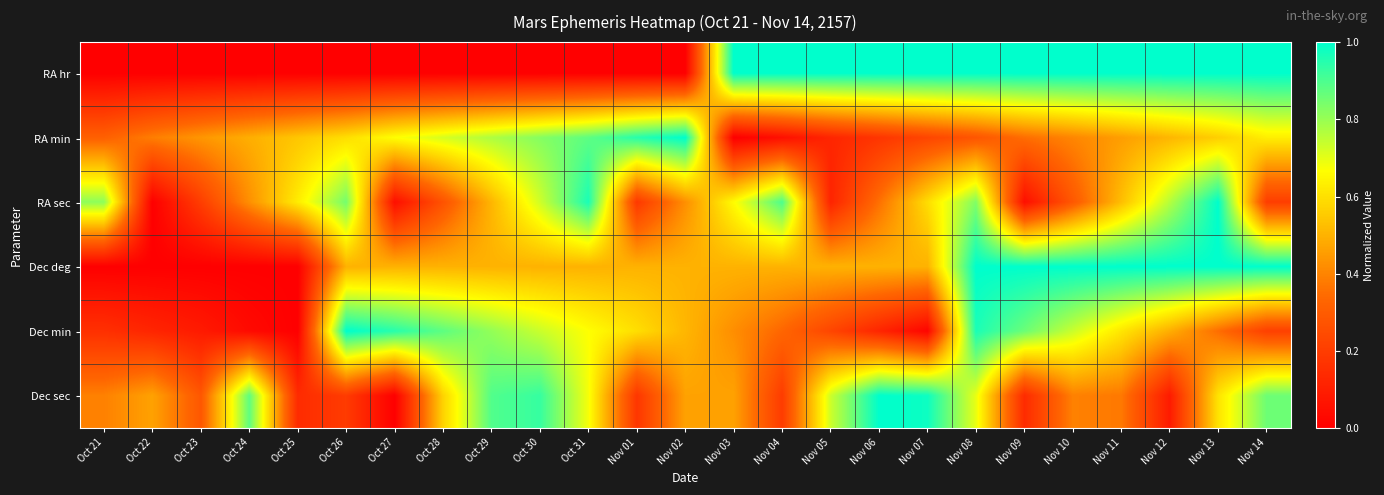

Which series has the widest spread of values?

RA hr